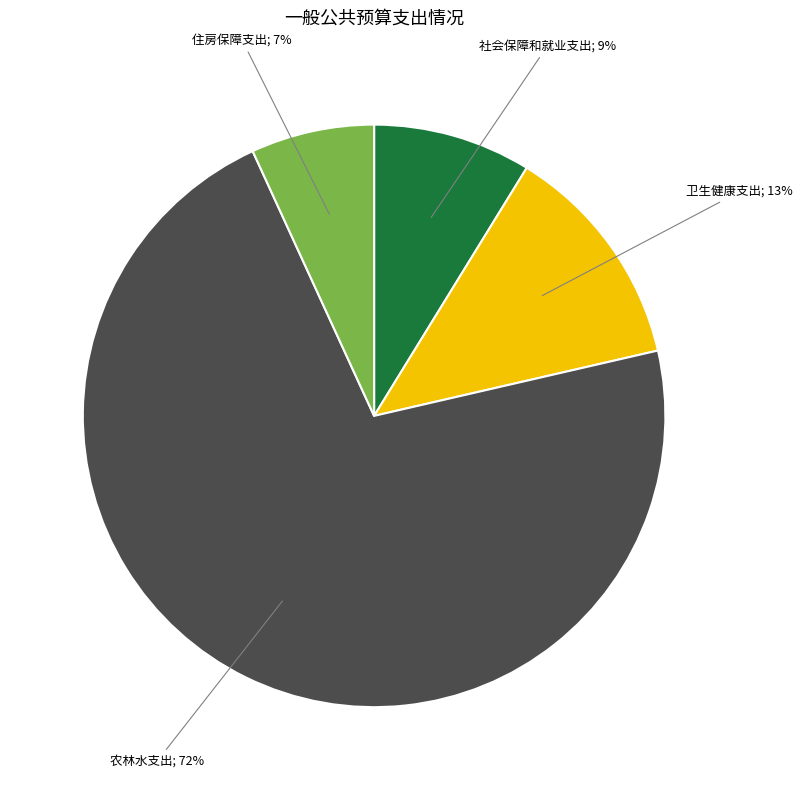

Is there a majority slice in this chart?

Yes